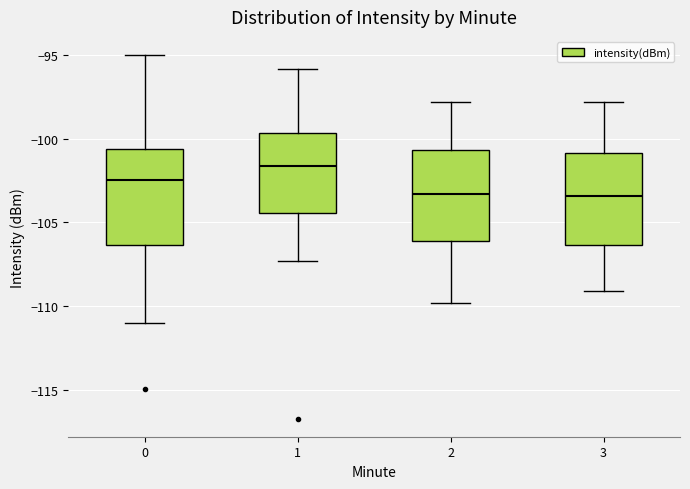

Reading left to right, transcribe this box plot: for each box, give where its median line is, the range the box spans, and where its two whiskers end, as read against the y-axis. The values are not printed on the chart, so give them approximately, as read against the axis.

0: median -102.5, box -106.5 to -100.5, whiskers -111.0 to -95.0
1: median -101.5, box -104.5 to -99.5, whiskers -107.5 to -96.0
2: median -103.5, box -106.0 to -100.5, whiskers -110.0 to -98.0
3: median -103.5, box -106.5 to -101.0, whiskers -109.0 to -98.0